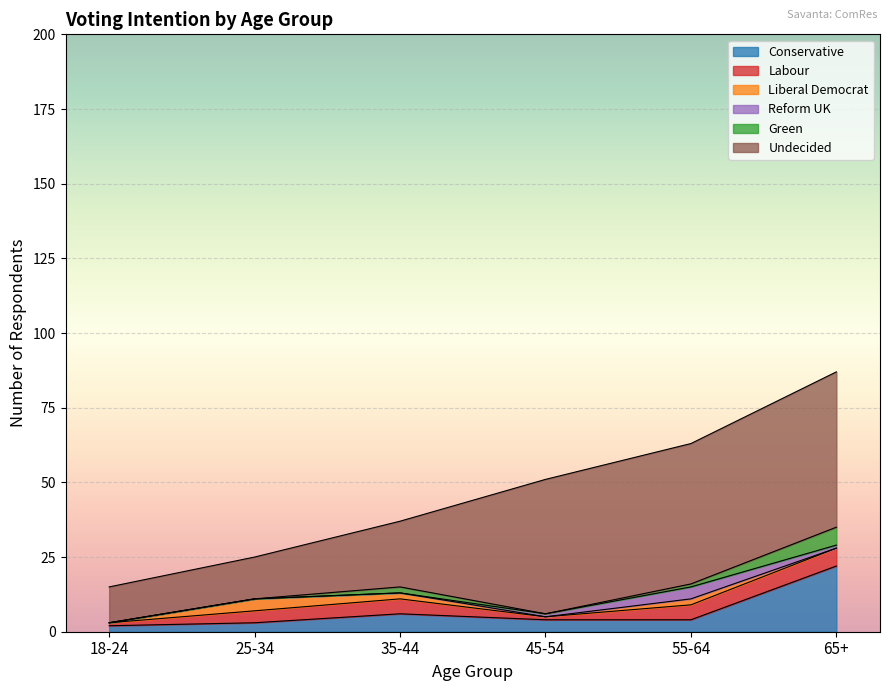

At which category is the sum across all series the highest?

65+